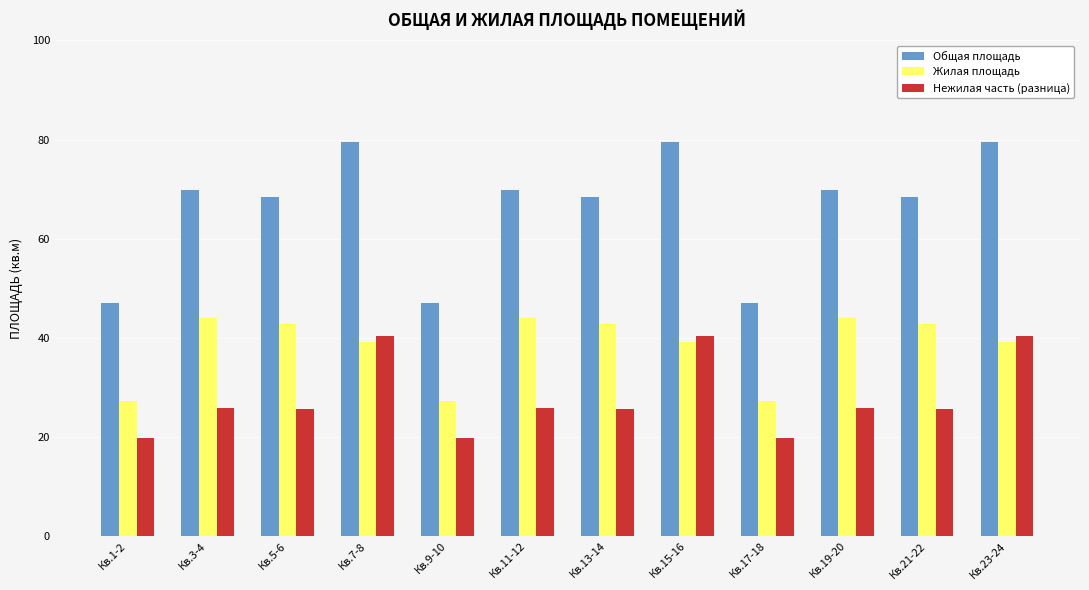

Is it true that Нежилая часть (разница) equals 28.4 at Кв.17-18?

False